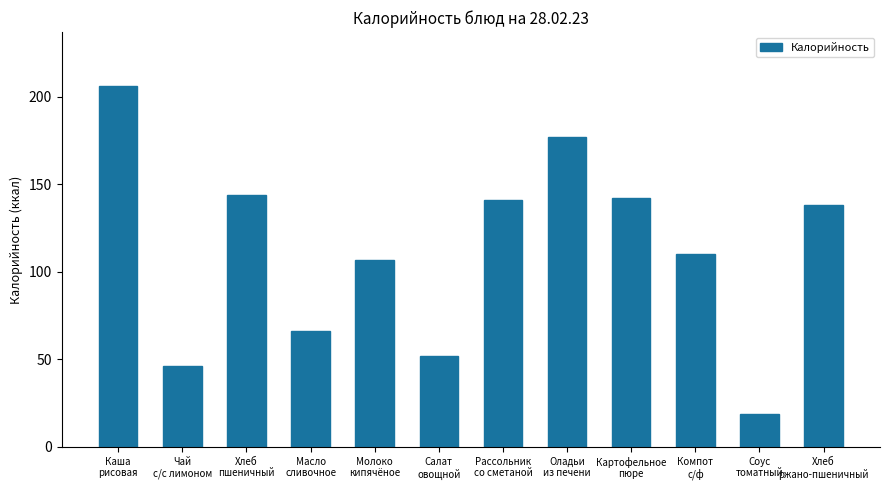

Approximately how many times larger is the value at Чай
с/с лимоном compared to Рассольник
со сметаной?

0.3